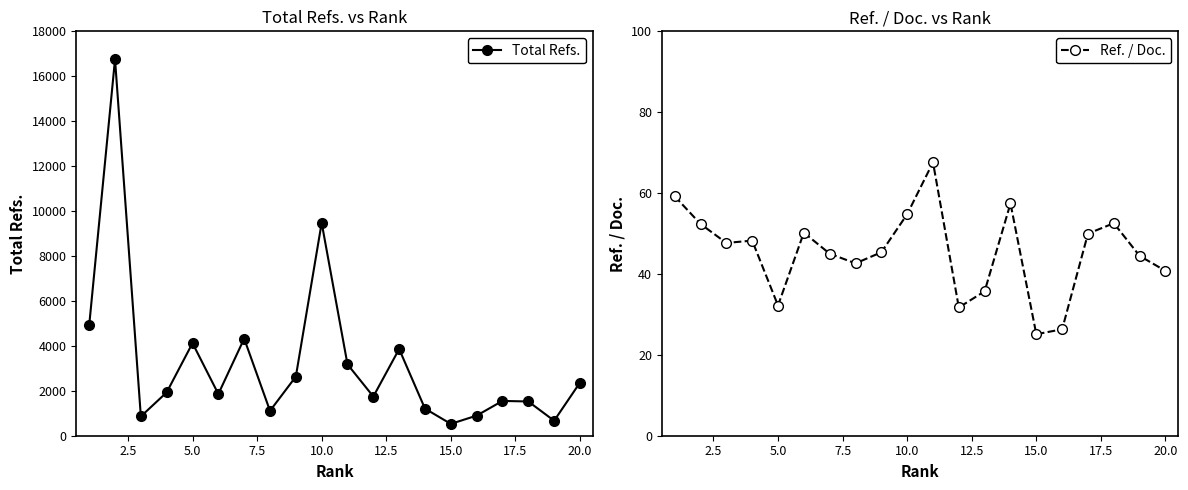

How many interior local valleys does the Ref. / Doc. series have?

5